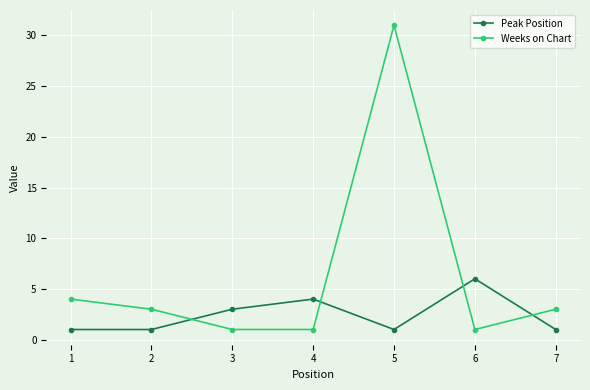

Which series has the largest range (max minus min)?

Weeks on Chart